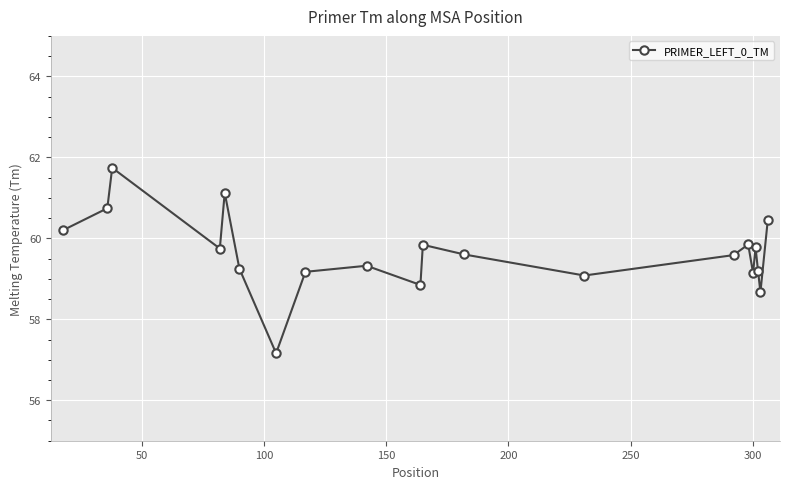

What is the difference between the maximum and second lowest values?

3.1